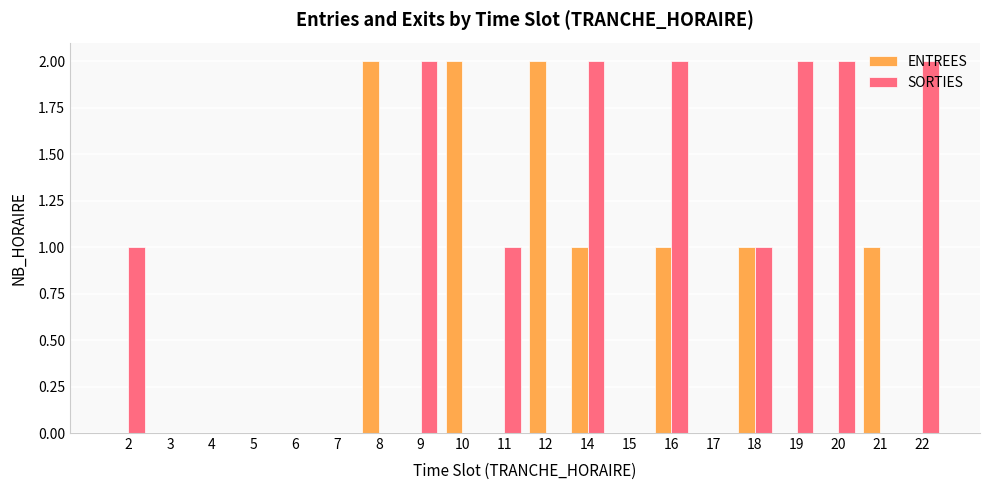

What are all the series names shown in the legend?

ENTREES, SORTIES